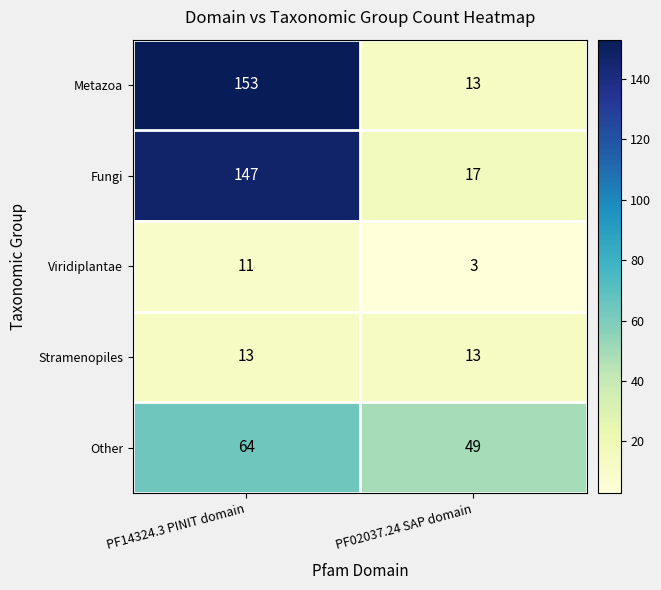

What is the total value across all series at PF14324.3 PINIT domain?

388